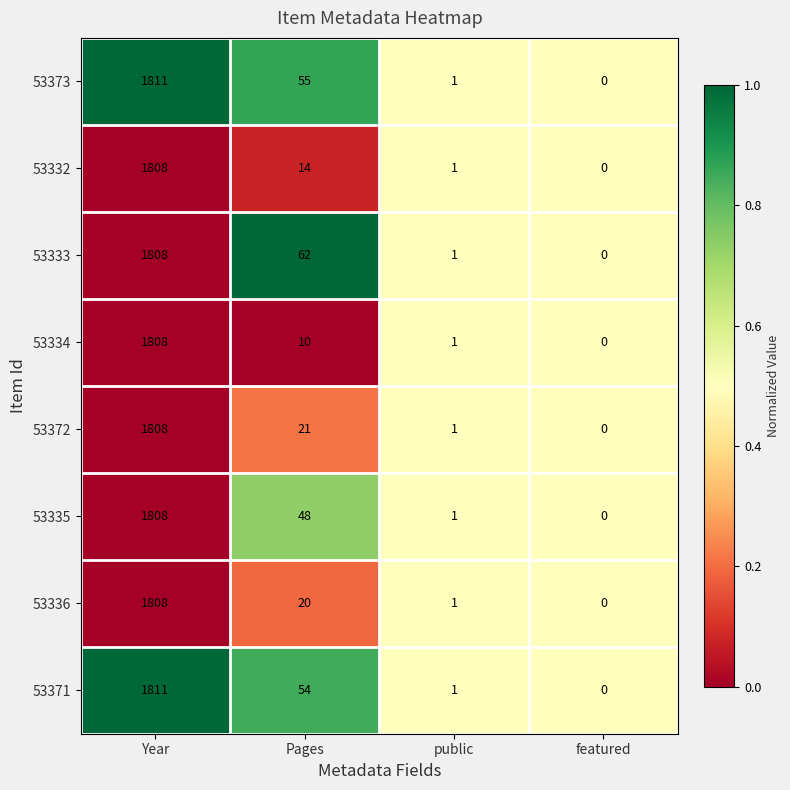

The value of 53332 at Year is 2757. True or false?

False